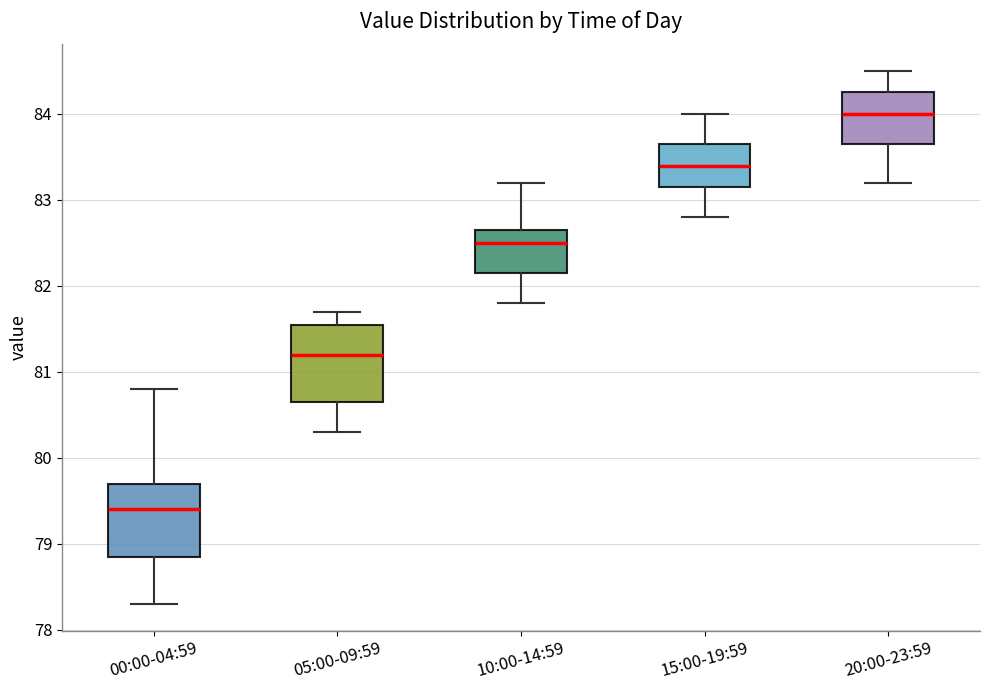

Reading left to right, read every box against the y-axis: the position of its median line, the range the box covers, and the ends of its whiskers. The values are not printed on the chart, so give them approximately, as read against the axis.

00:00-04:59: median 79.4, box 78.9 to 79.7, whiskers 78.3 to 80.8
05:00-09:59: median 81.2, box 80.7 to 81.6, whiskers 80.3 to 81.7
10:00-14:59: median 82.5, box 82.2 to 82.7, whiskers 81.8 to 83.2
15:00-19:59: median 83.4, box 83.2 to 83.7, whiskers 82.8 to 84.0
20:00-23:59: median 84.0, box 83.7 to 84.3, whiskers 83.2 to 84.5